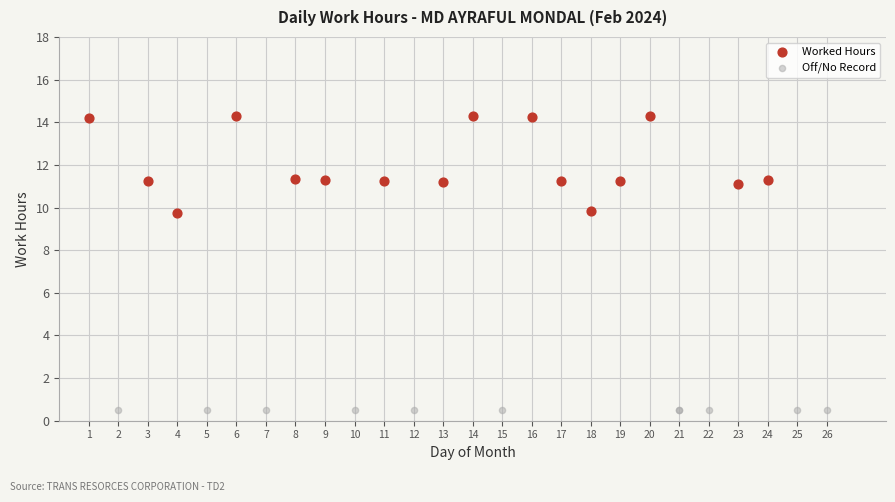

Which series contains the lowest Y value?

Off/No Record